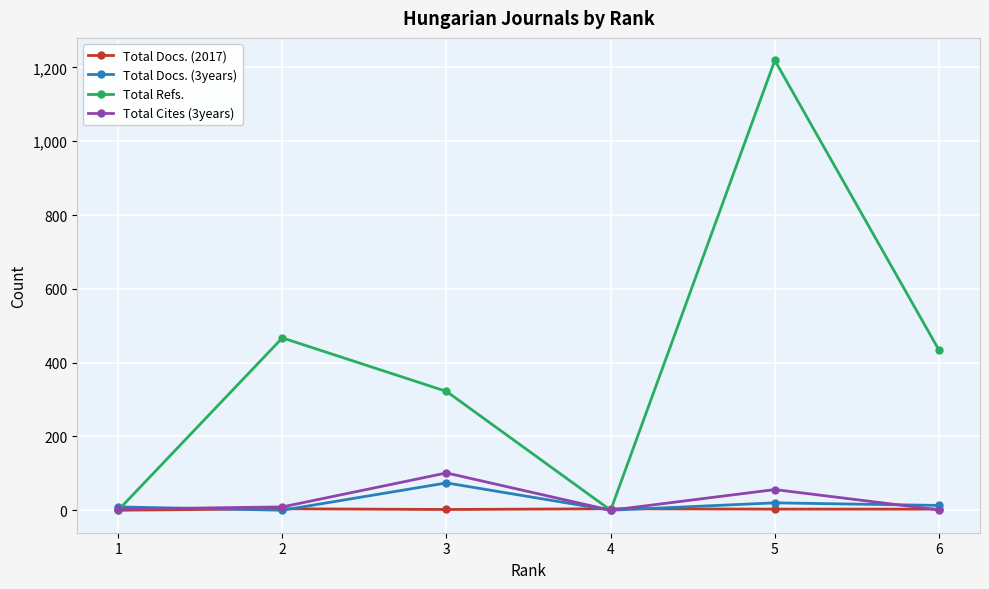

What is the average value of the Total Docs. (3years) series?

19